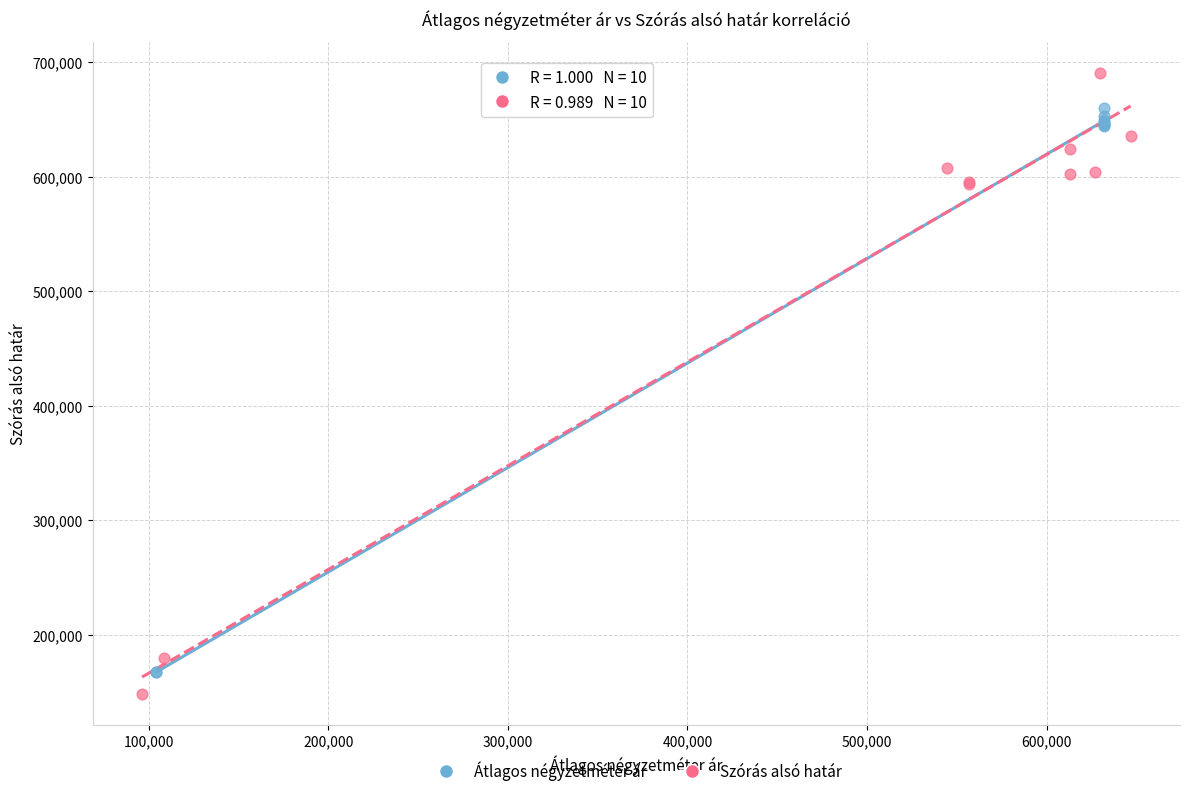

Which series has the largest Y range (max minus min)?

Szórás alsó határ